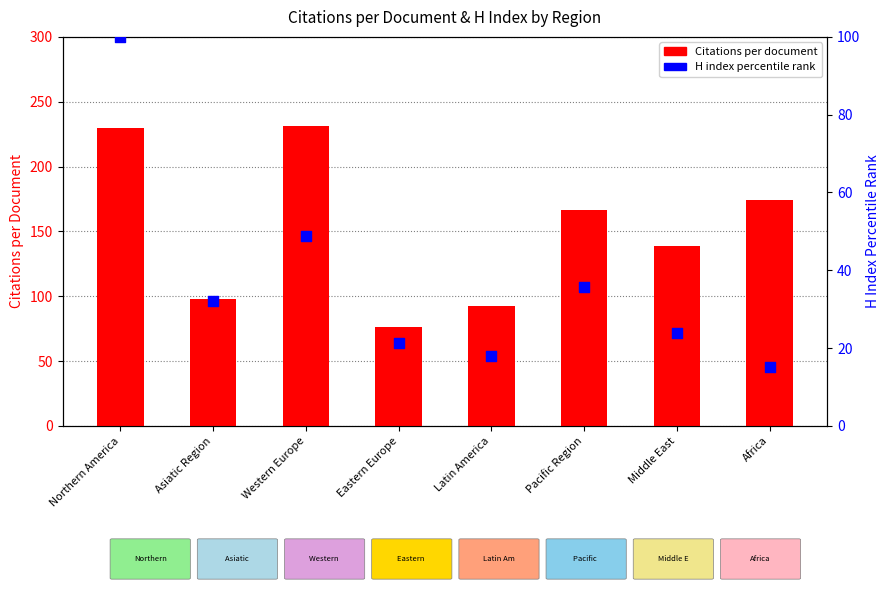

Which series contains the highest Y value?

Citations per document